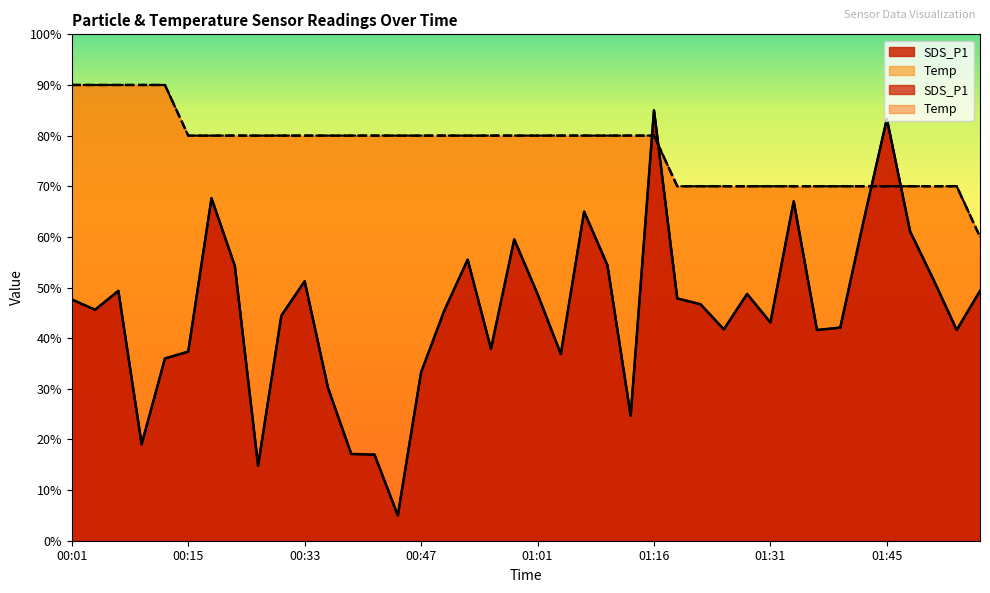

What are all the series names shown in the legend?

SDS_P1, Temp